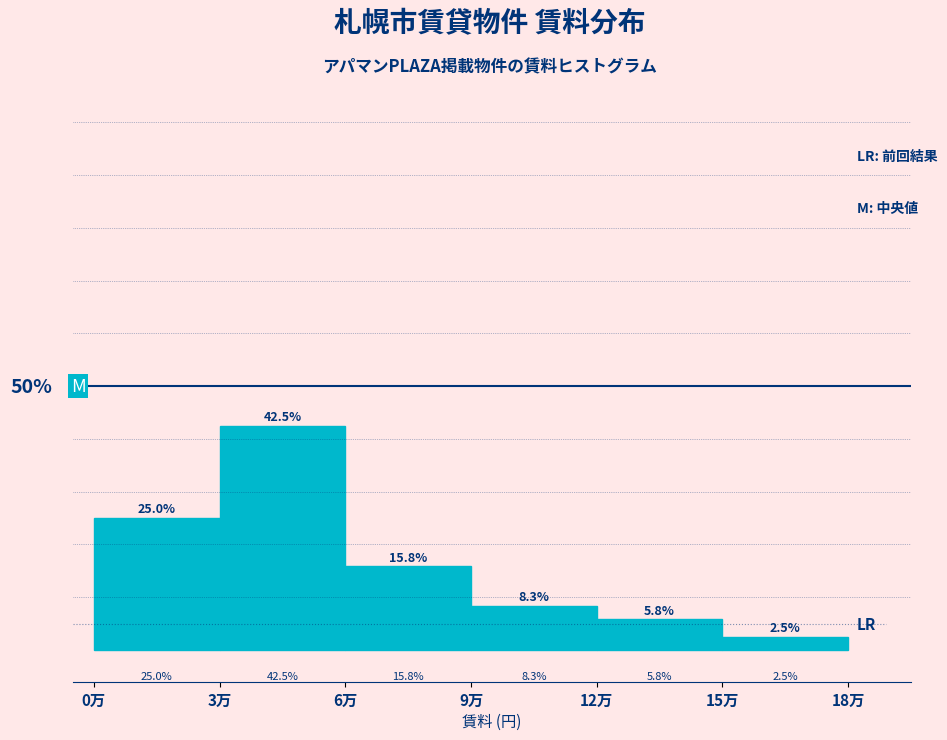

List the labels in order of value, largest first.

3万, 0万, 6万, 9万, 12万, 15万